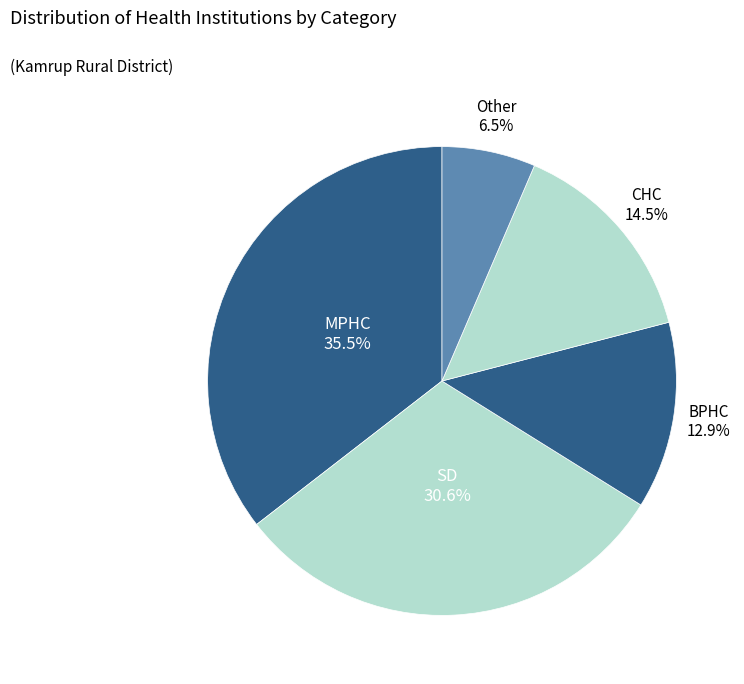

How much of the chart is everything except SD?

69.4%